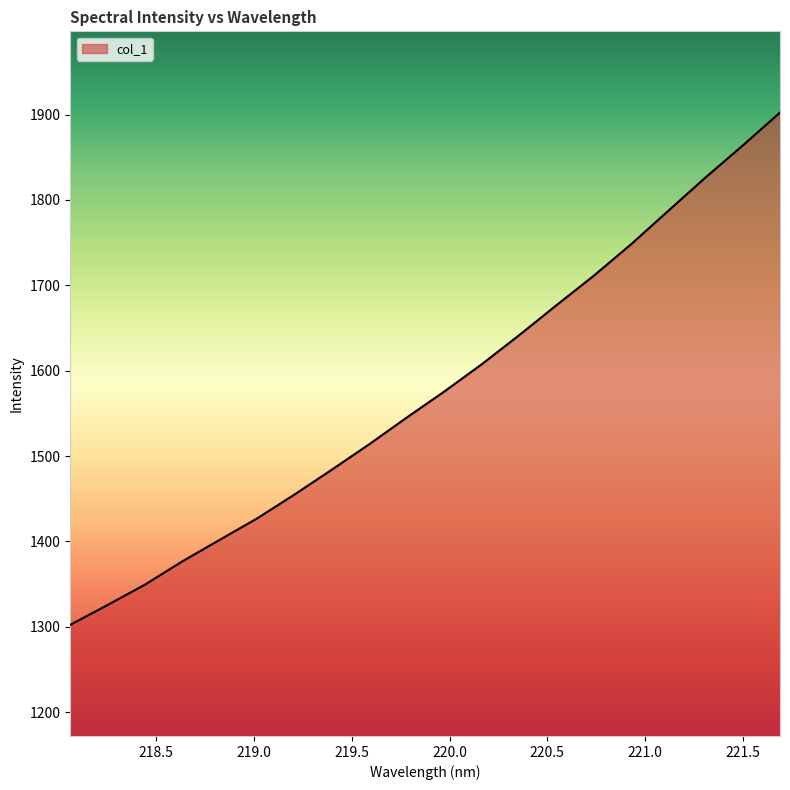

What is the greatest value displayed?

1902.5